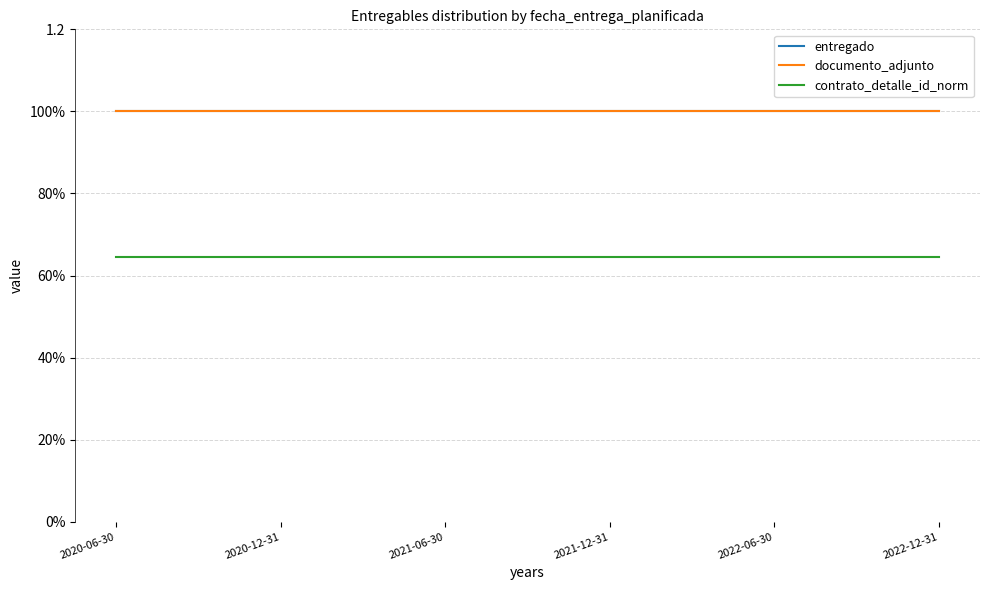

Does the chart display data point markers on the line(s)?

No